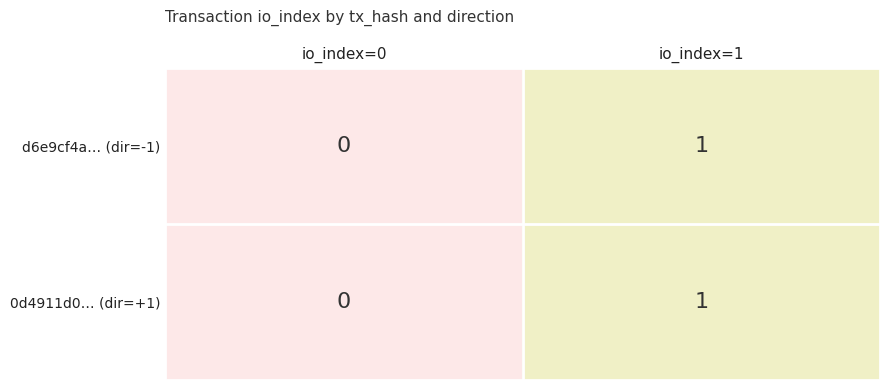

At which label is 0d4911d0… (dir=+1) closest to 0?

io_index=0